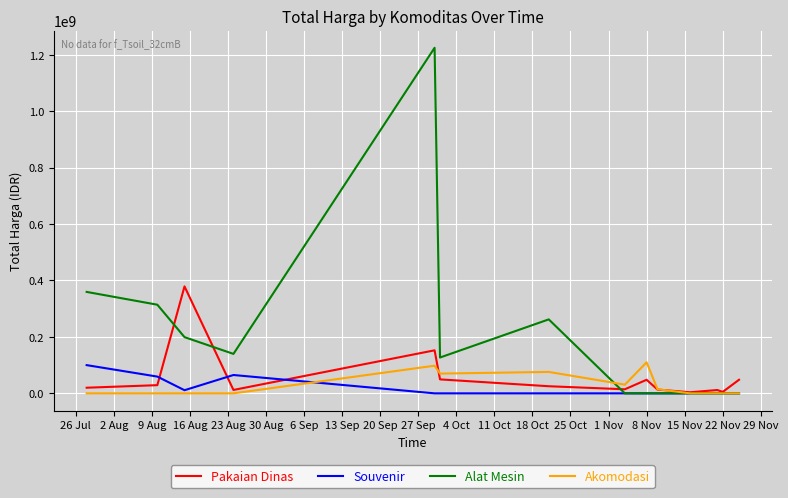

Which series has the largest range (max minus min)?

Alat Mesin